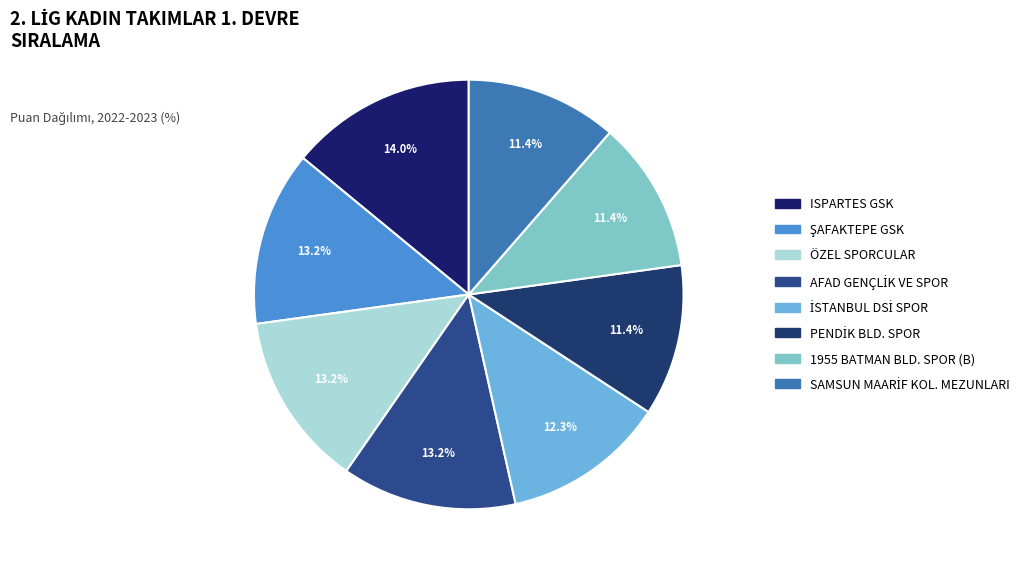

Count the number of slices in the pie.

8